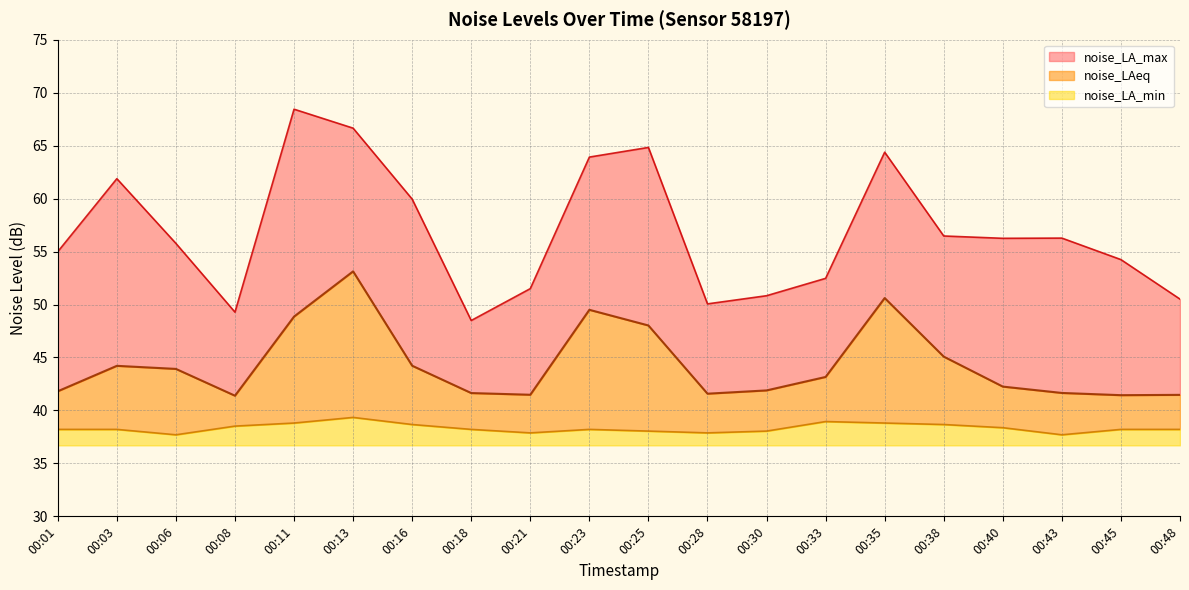

At which label does noise_LAeq reach its minimum?

00:08